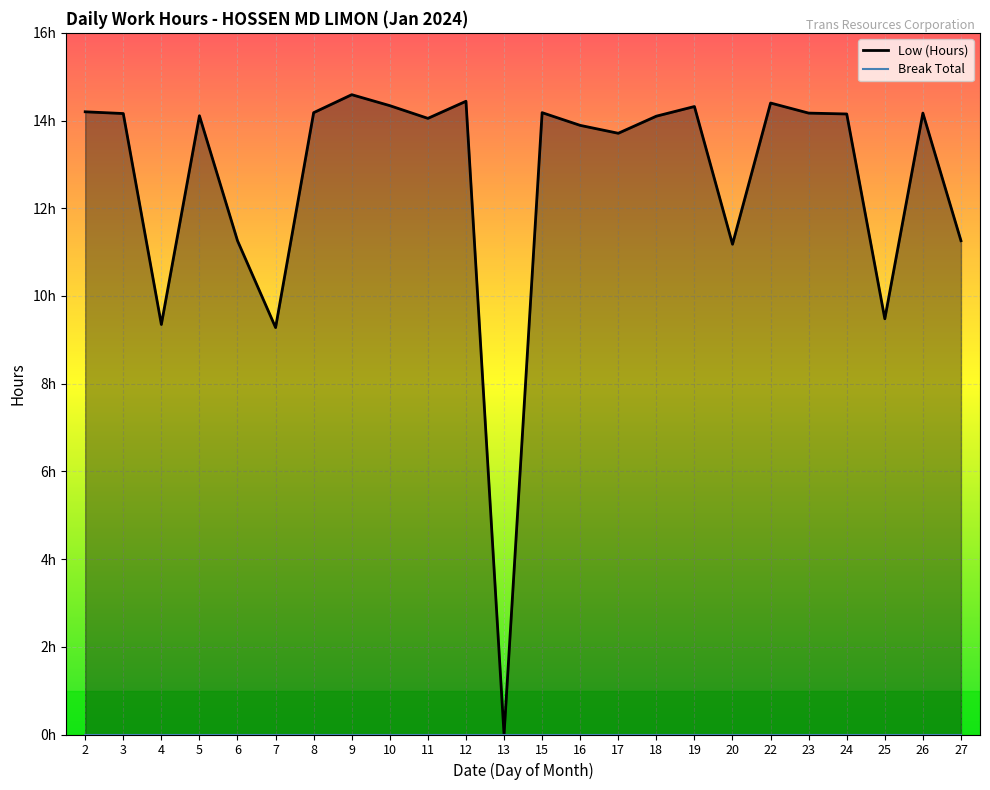

True or false: there are more than 0 points higher than both neighbors.

True